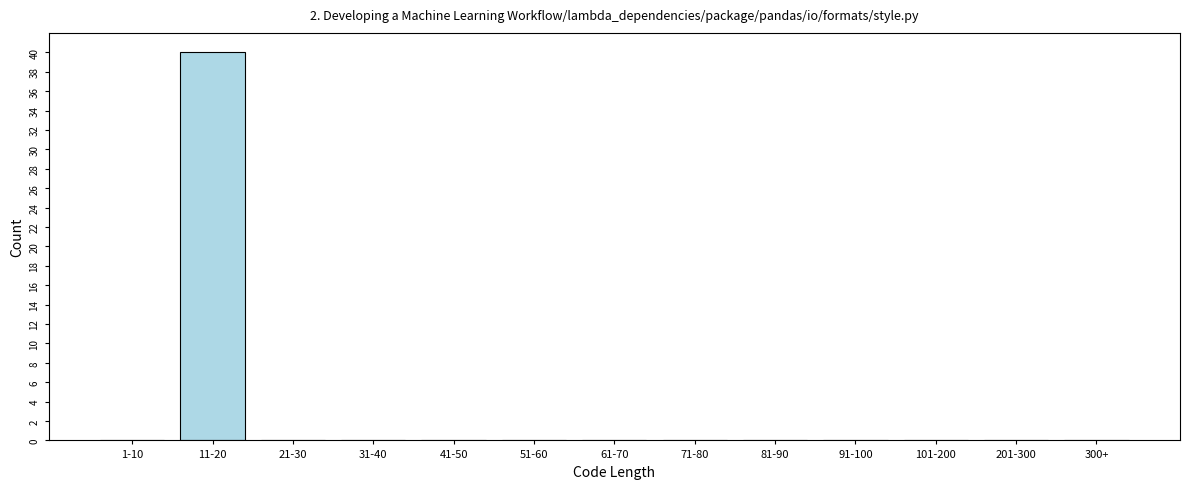

Reading left to right, list all the values displayed in this chart.

1-10=0	11-20=40	21-30=0	31-40=0	41-50=0	51-60=0	61-70=0	71-80=0	81-90=0	91-100=0	101-200=0	201-300=0	300+=0